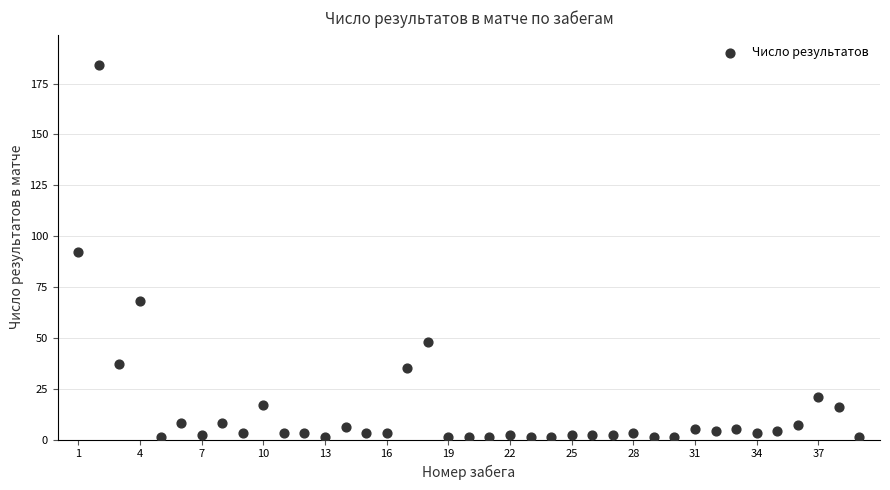

What is the range of Y values (max minus min)?

183